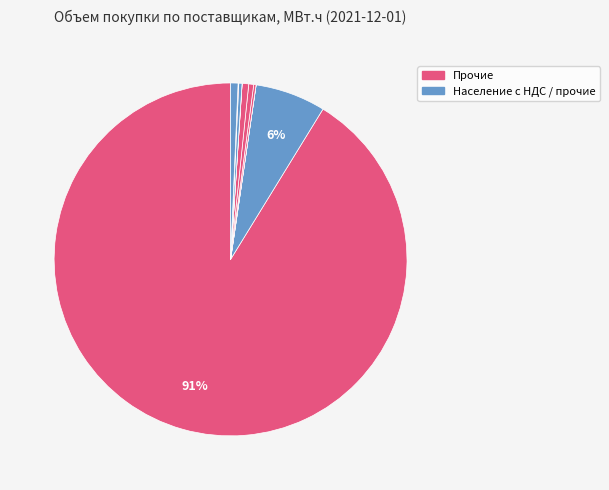

How many slices are in this pie chart?

10